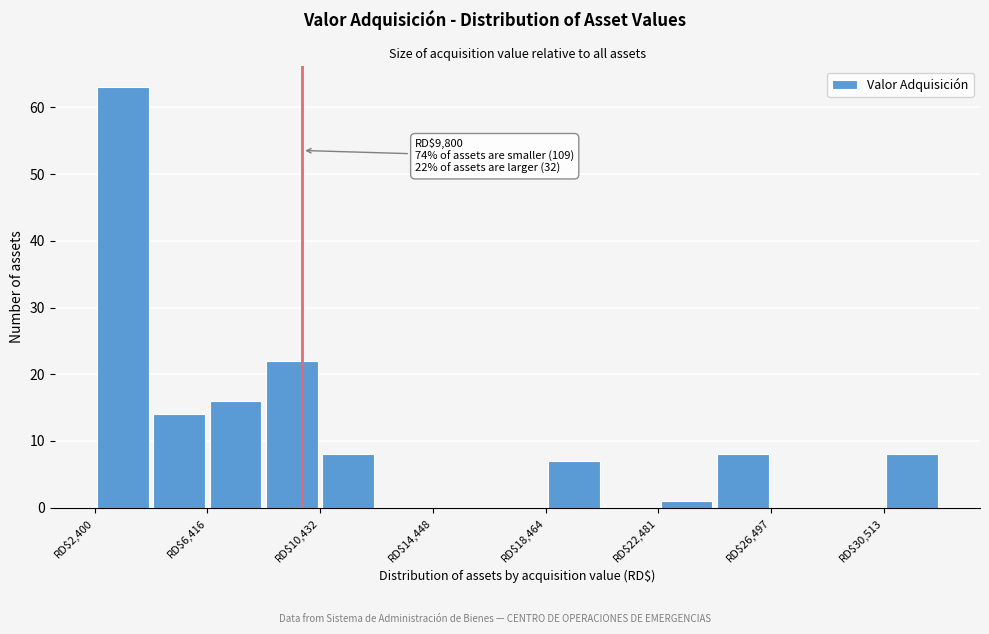

Over which range of the x-axis is the bar tallest?

2500 to 4500